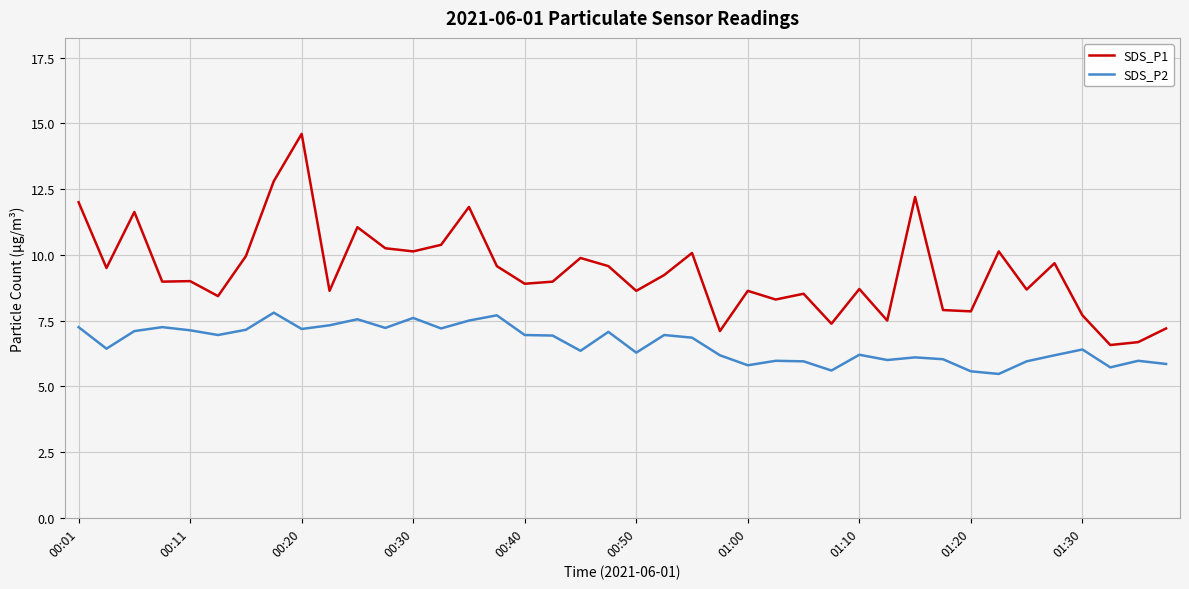

Does the chart have visible grid lines?

Yes